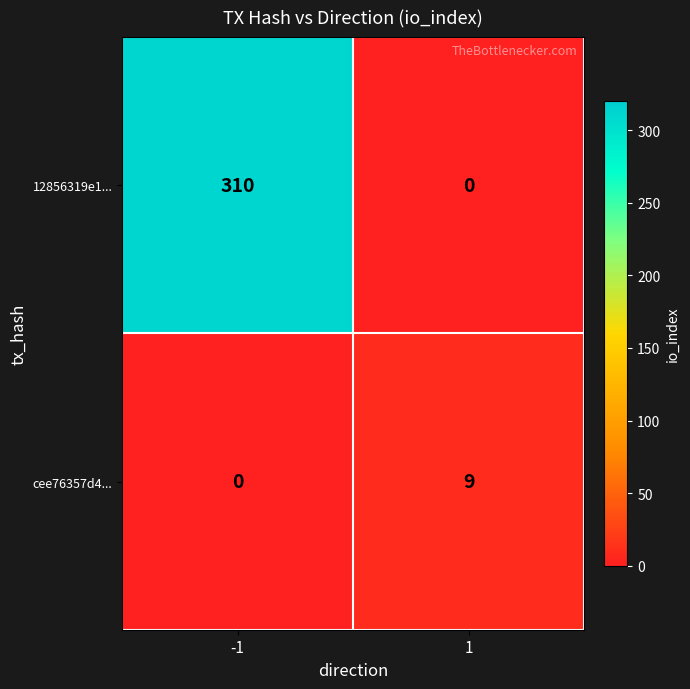

Which series changed the most between -1 and 1?

12856319e1...